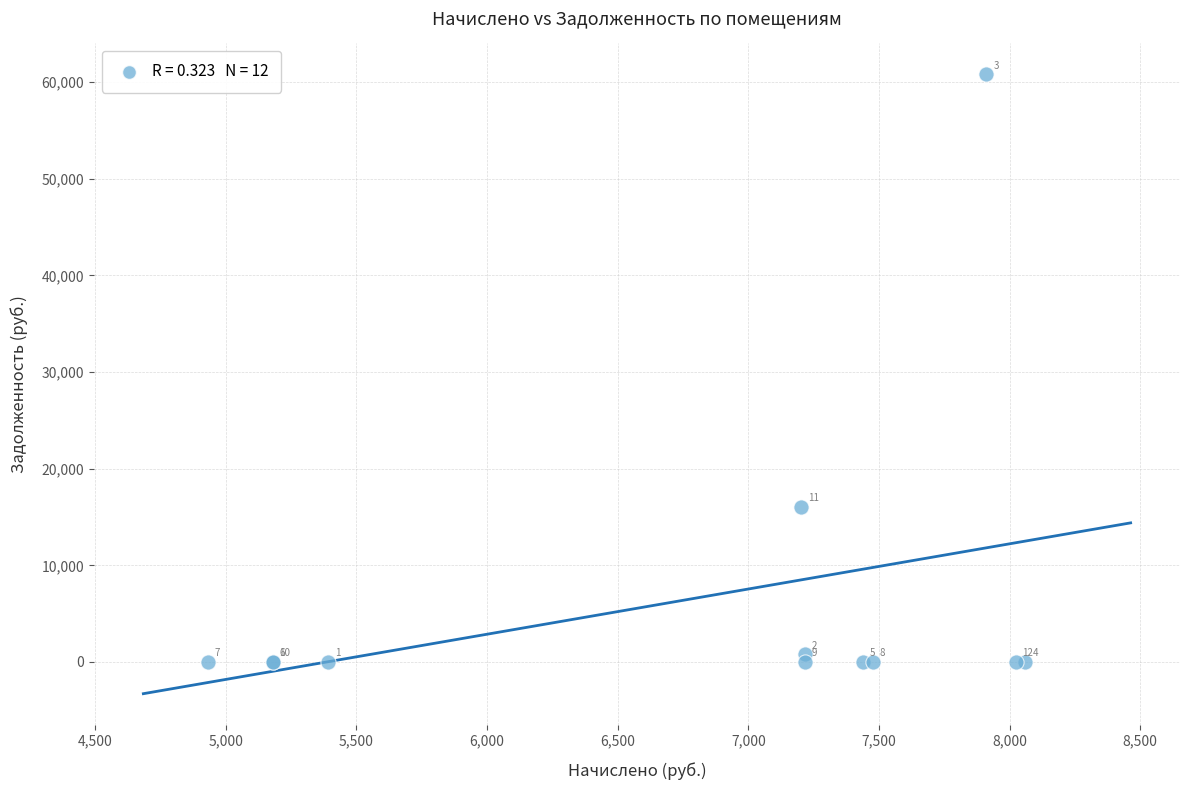

What Y value in the scatter plot is closest to 30394?

16031.9